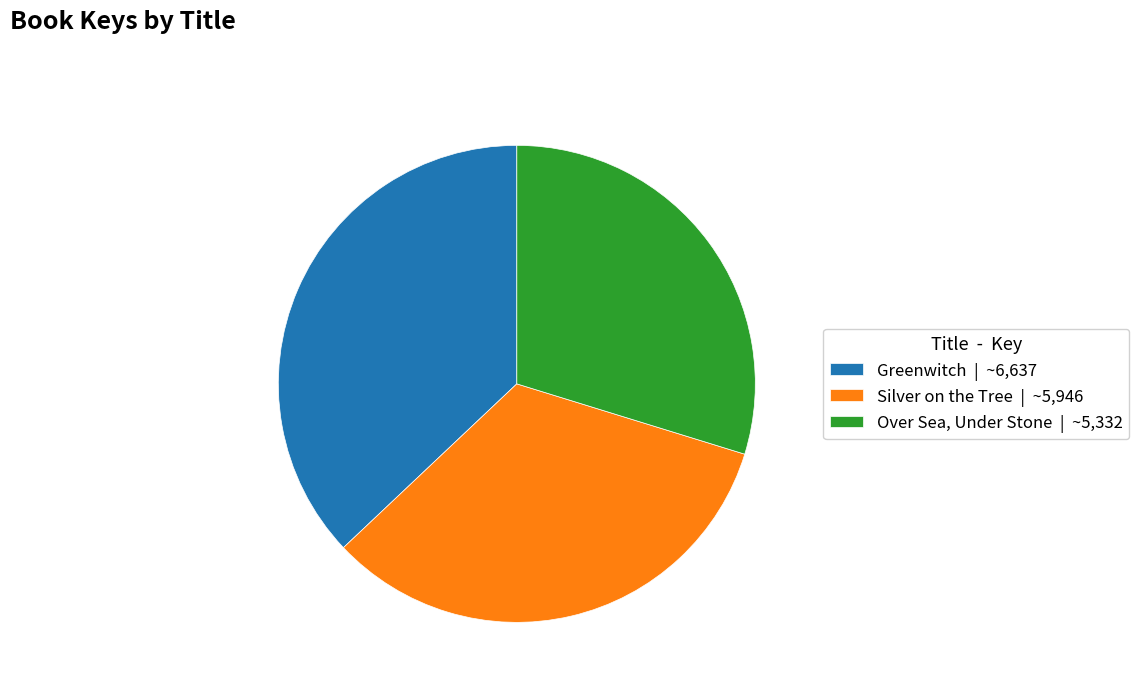

Does Silver on the Tree represent more than half of the total?

No